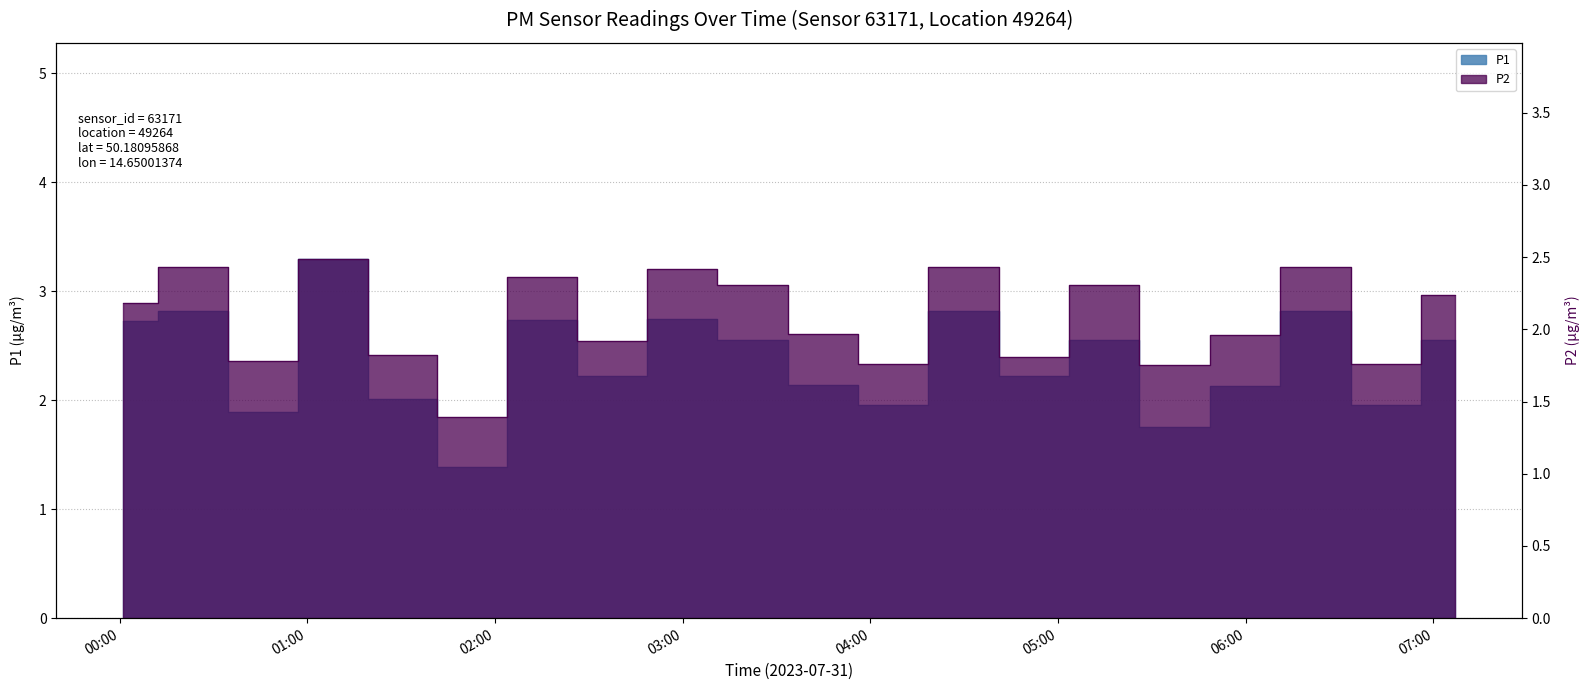

What is the maximum value for P2?

2.5